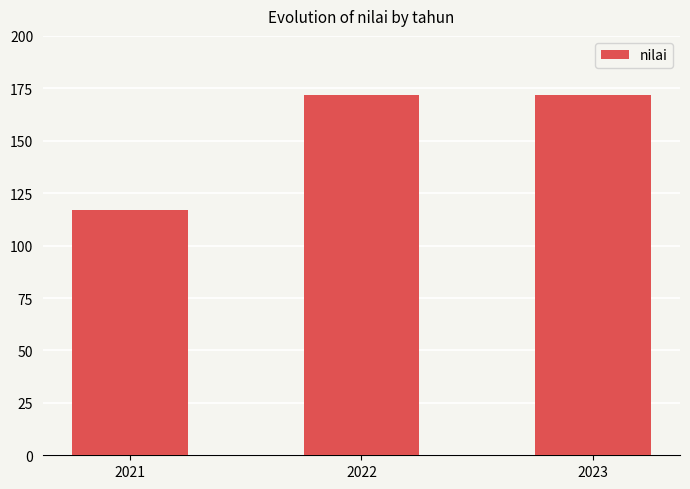

True or false: the data shows 171 at 2021.

False